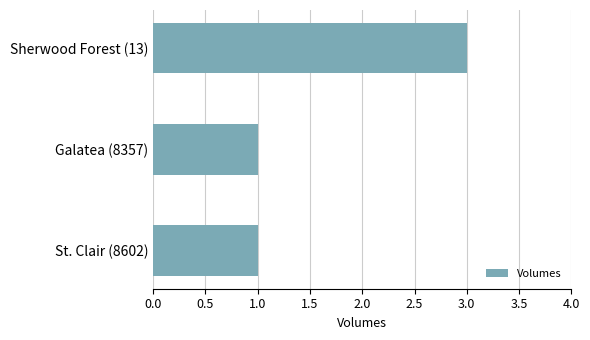

Reading bottom to top, what are all the values shown in this chart?

St. Clair (8602)=1	Galatea (8357)=1	Sherwood Forest (13)=3